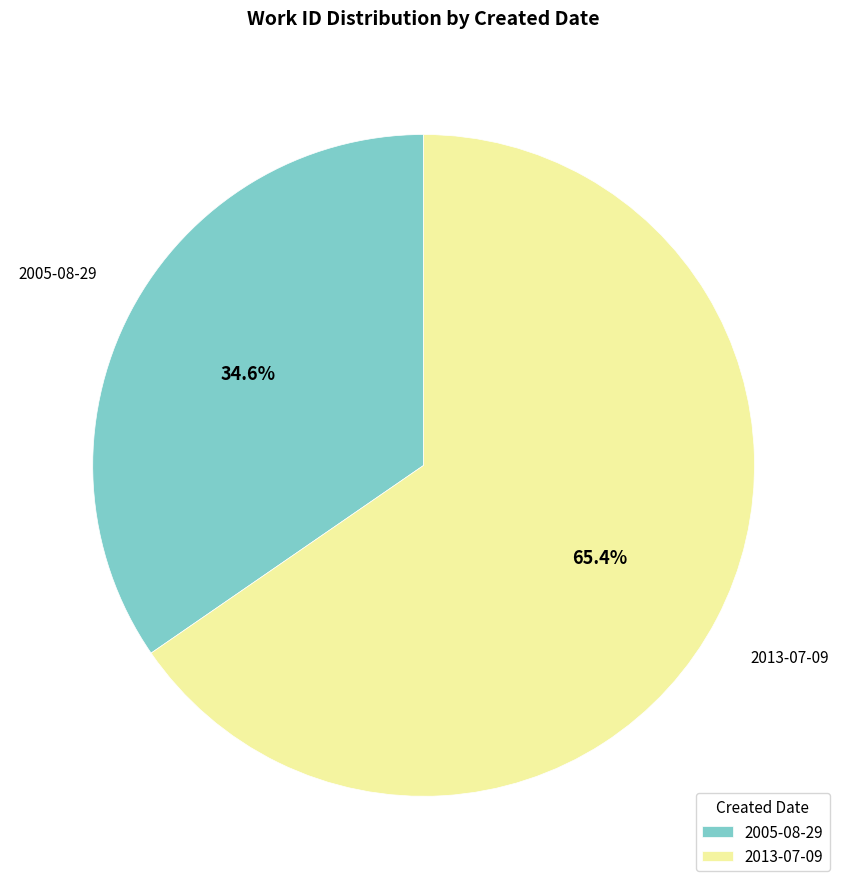

Is the sum of 2013-07-09 and 2005-08-29 greater than half?

Yes